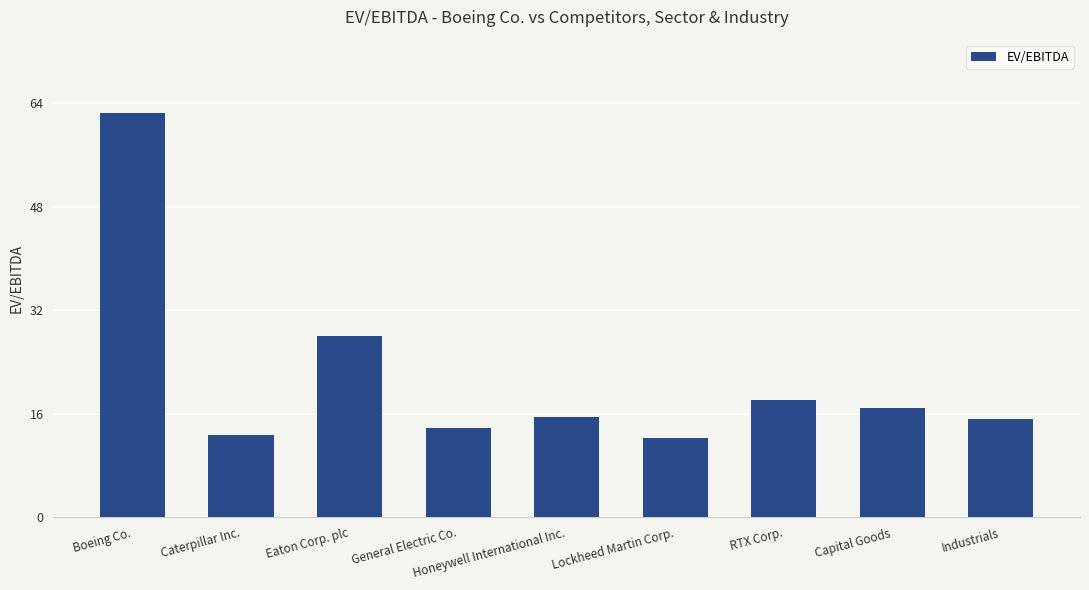

What is the sum of all values?

195.0